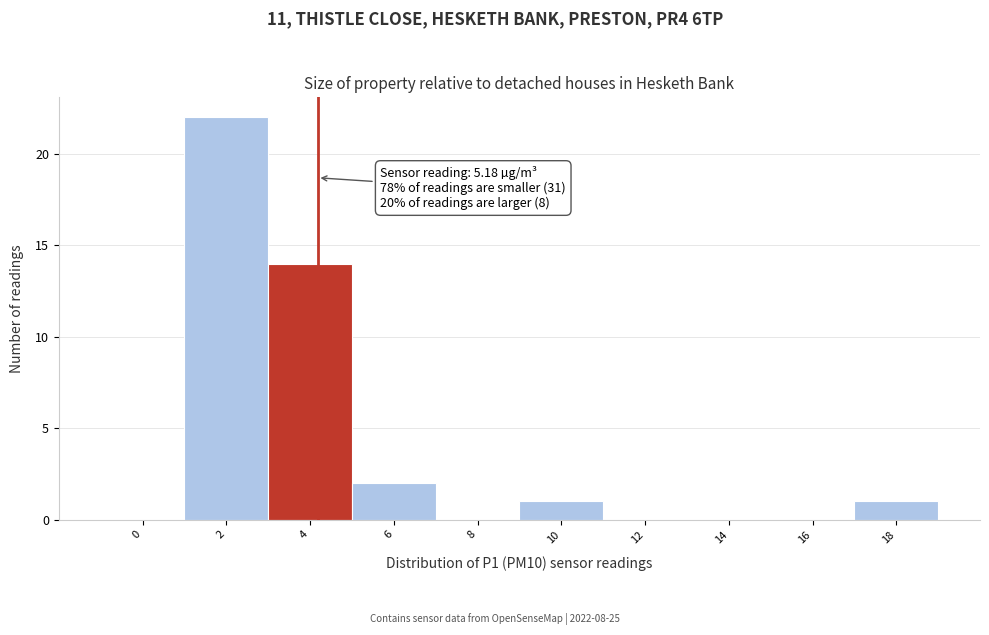

Reading left to right, what are all the values shown in this chart?

0=0	2=22	4=14	6=2	8=0	10=1	12=0	14=0	16=0	18=1